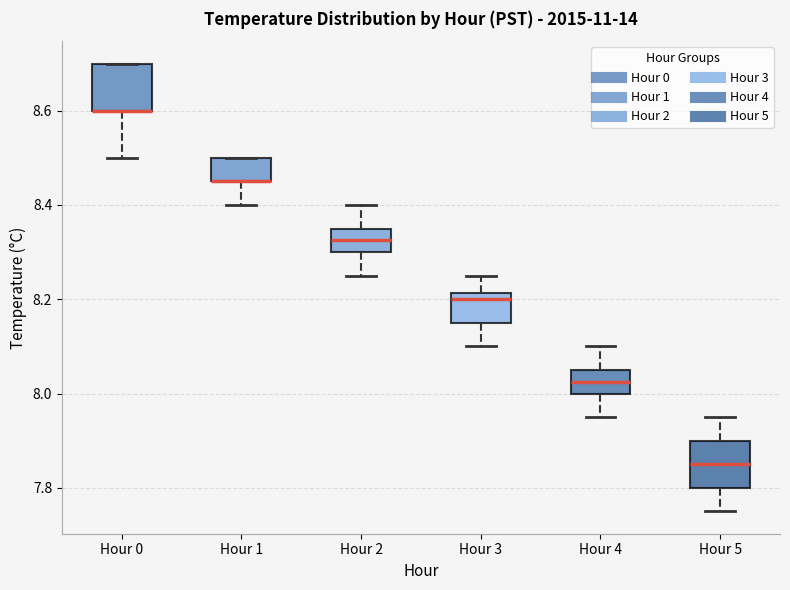

Where is the lower edge of the box for Hour 4 on the y-axis? The values are not printed on the chart, so give them approximately, as read against the axis.

8.00